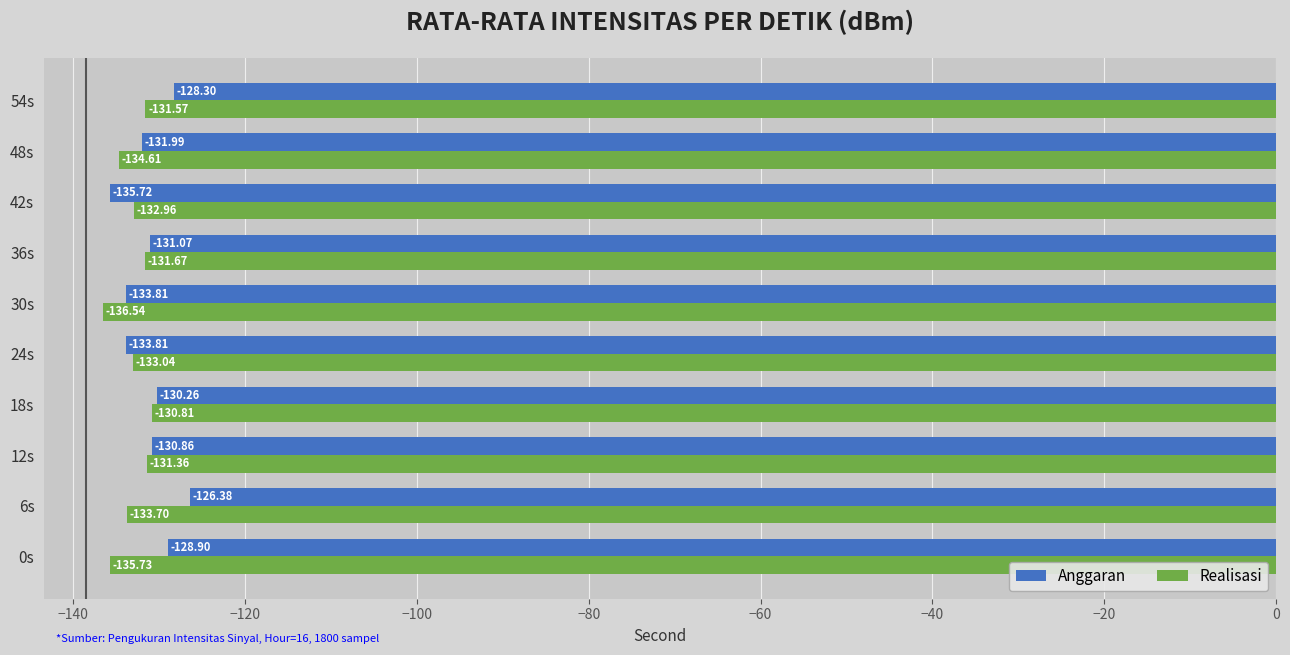

What is the difference between the highest and lowest values at 6s?

7.3